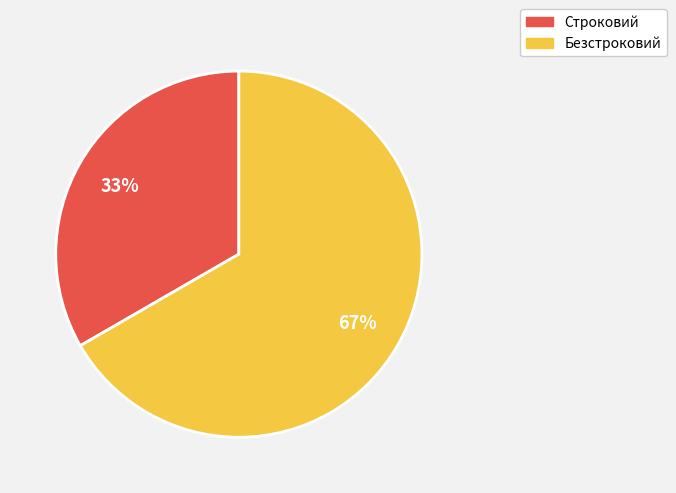

To the nearest percent, what is the average slice percentage?

50%